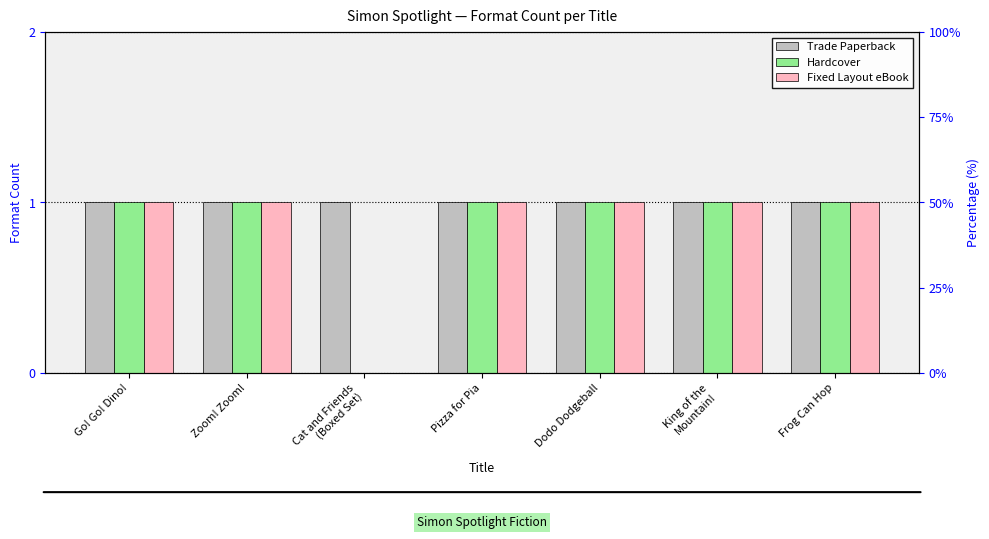

The Fixed Layout eBook series shows 1 at Pizza for Pia. True or false?

False